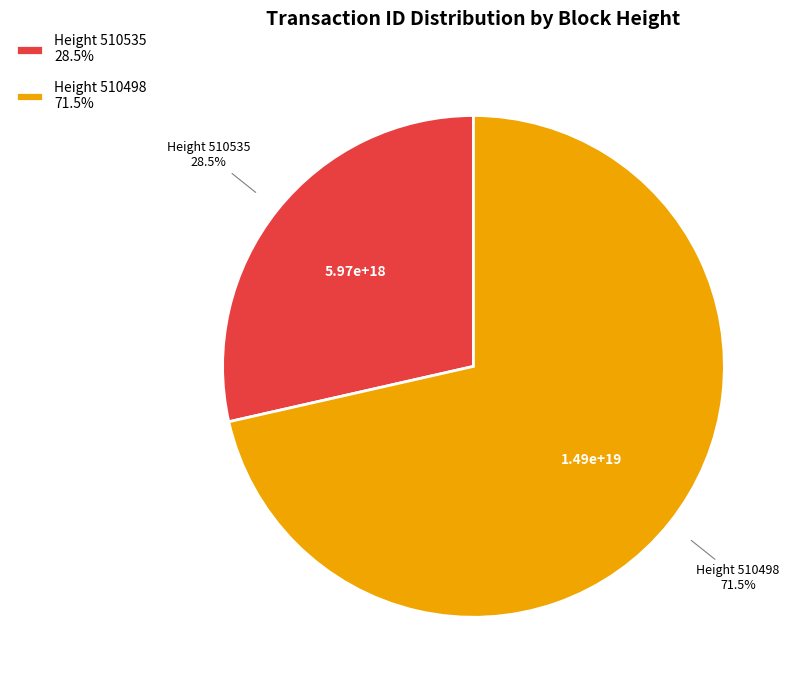

Which category has the smallest portion of the pie?

Height 510535 28.5%